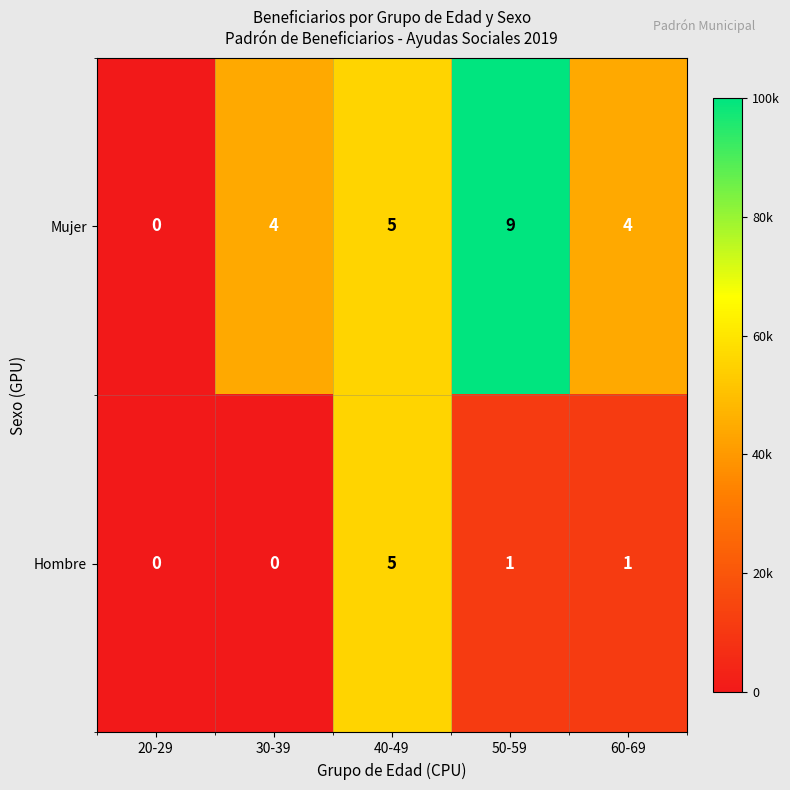

Count the number of categories in the chart.

5